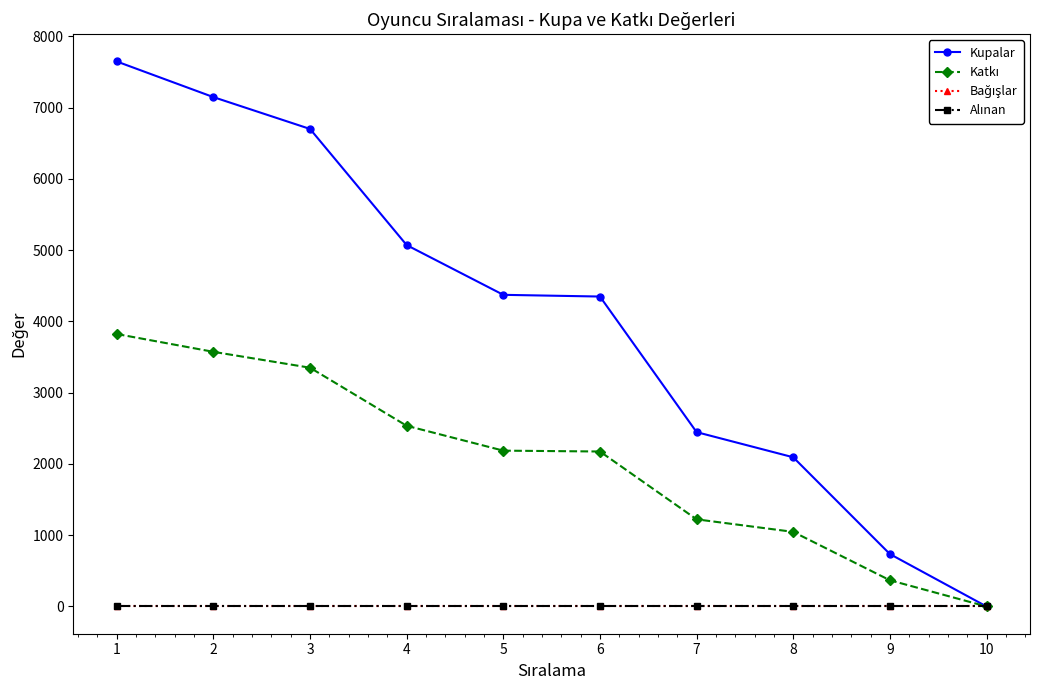

Which series changed the most between 5 and 9?

Kupalar